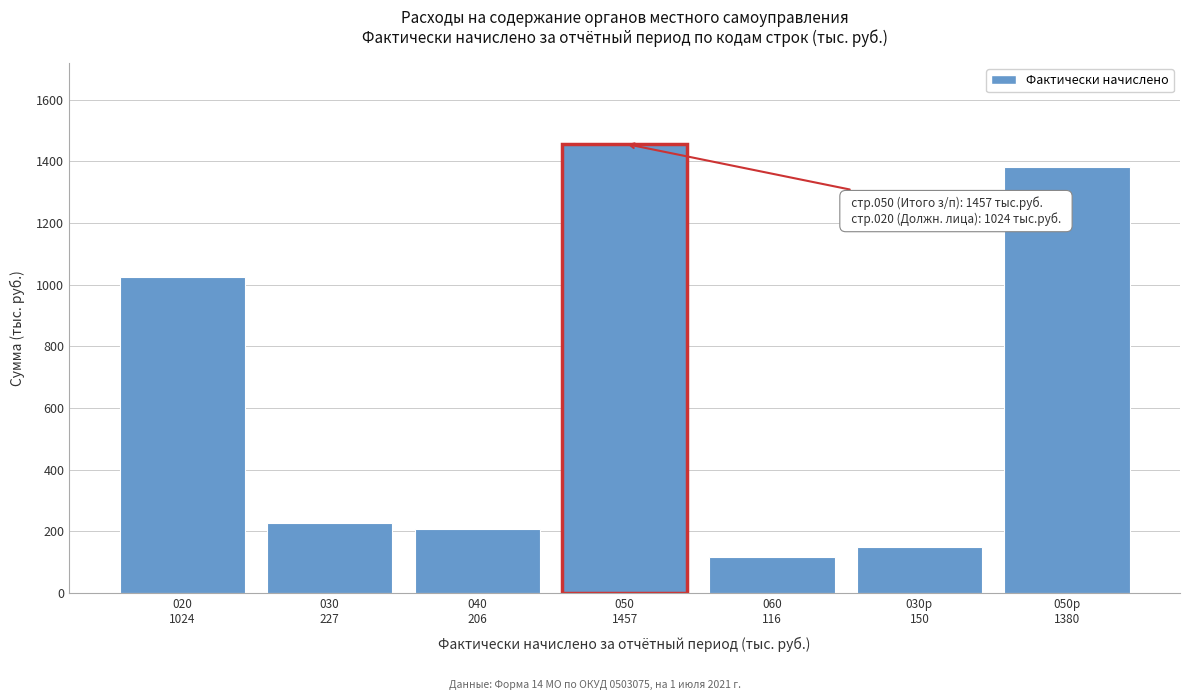

Reading right to left, list all the values displayed in this chart.

1380	150	116	1457	206	227	1024